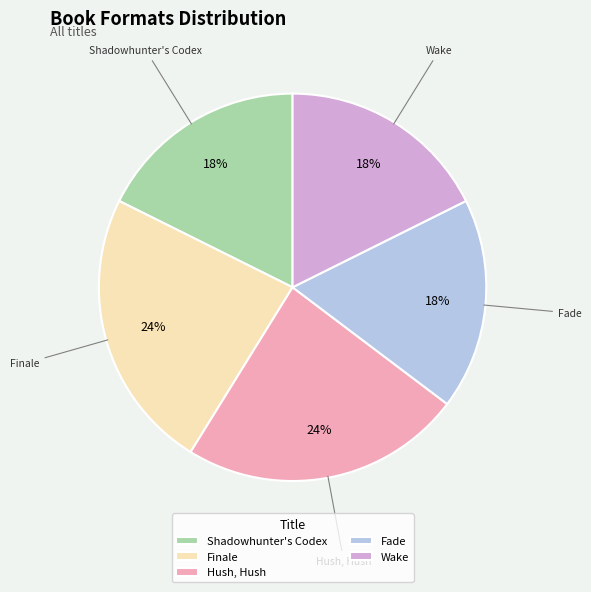

To the nearest percent, what is the difference between the largest and smallest slice percentages?

6%